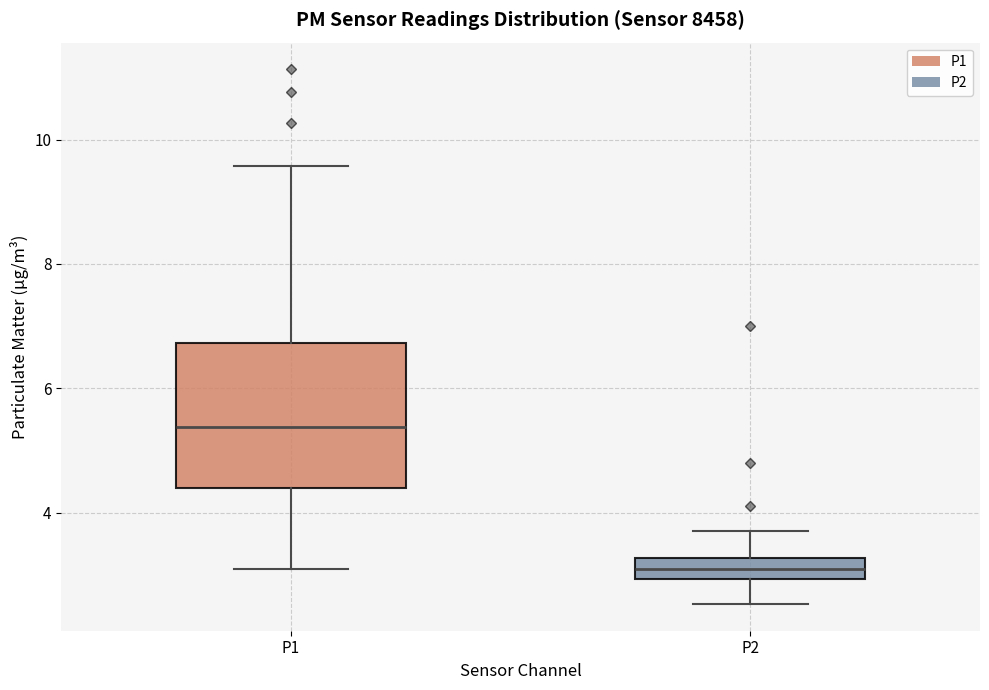

Where is the lower edge of the box for P1 on the y-axis? The values are not printed on the chart, so give them approximately, as read against the axis.

4.4